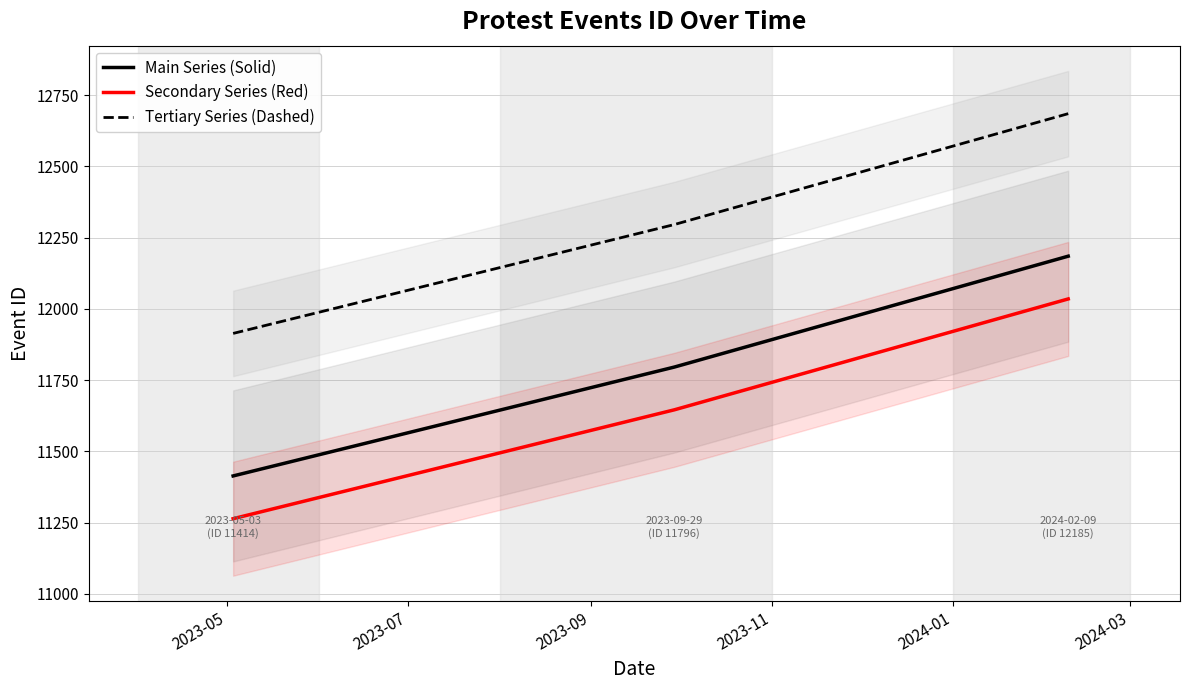

What is the value of the Main Series (Solid) point at the 2nd from the left?

11796